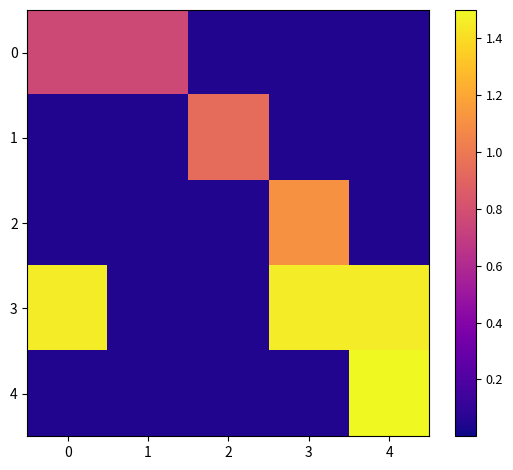

What is the smallest value displayed?

0.1